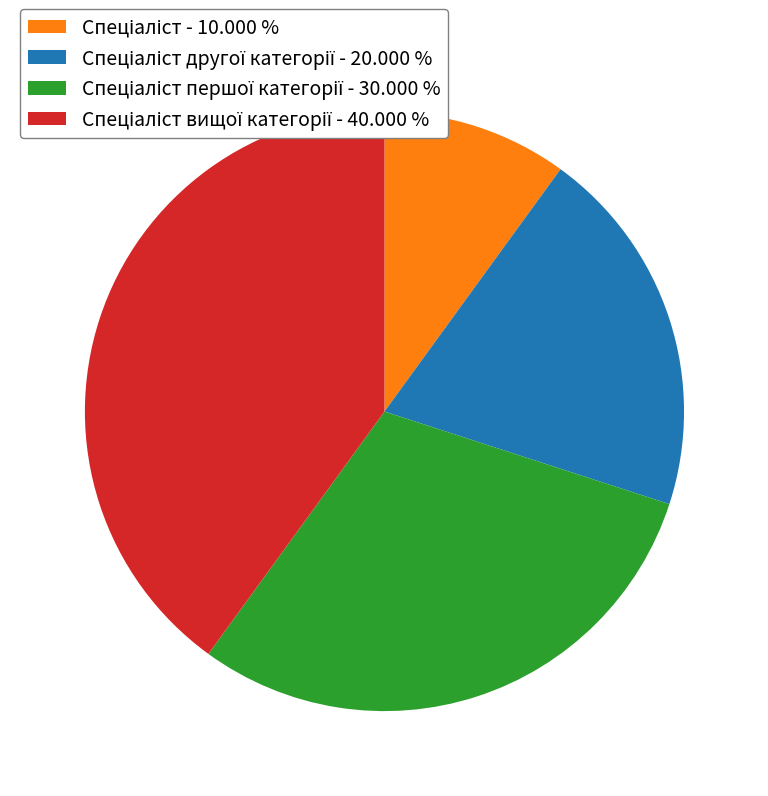

Does any single category account for the majority?

No